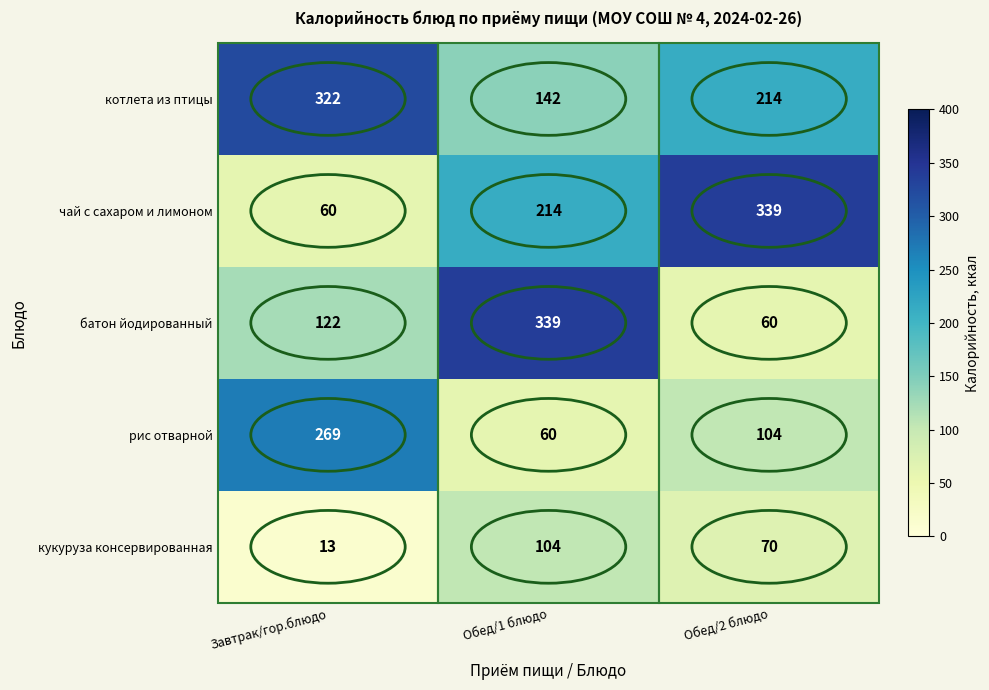

The батон йодированный series shows 339 at Обед/1 блюдо. True or false?

True